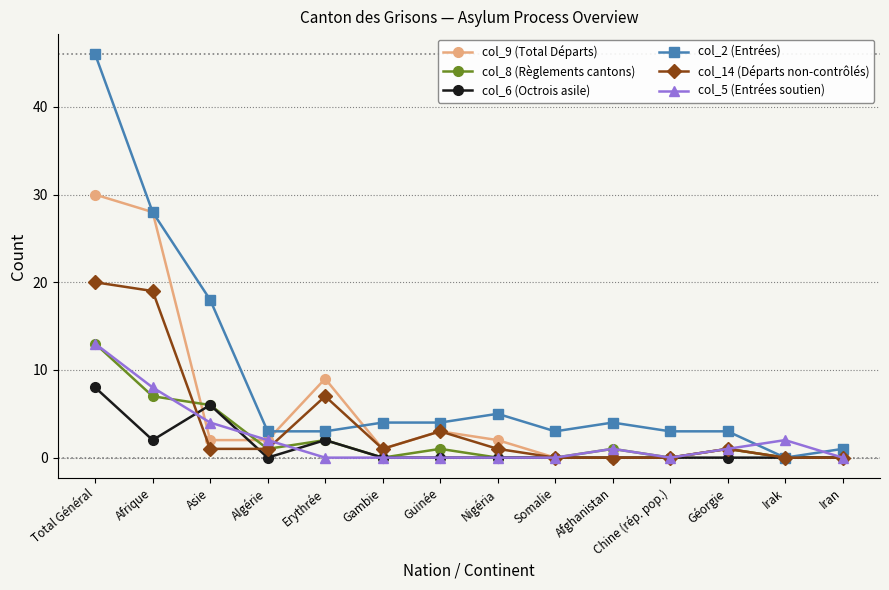

What is the difference between the second highest and second lowest values in the col_8 (Règlements cantons) series?

7